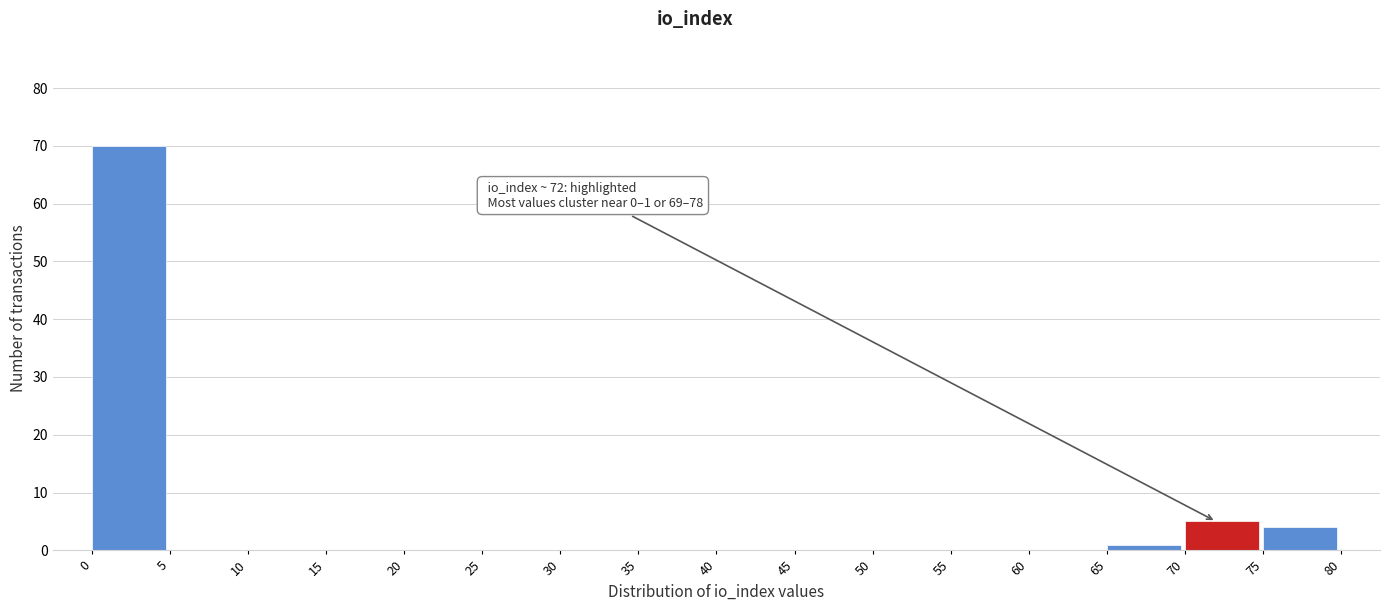

Which range on the x-axis has the tallest bar?

0 to 5